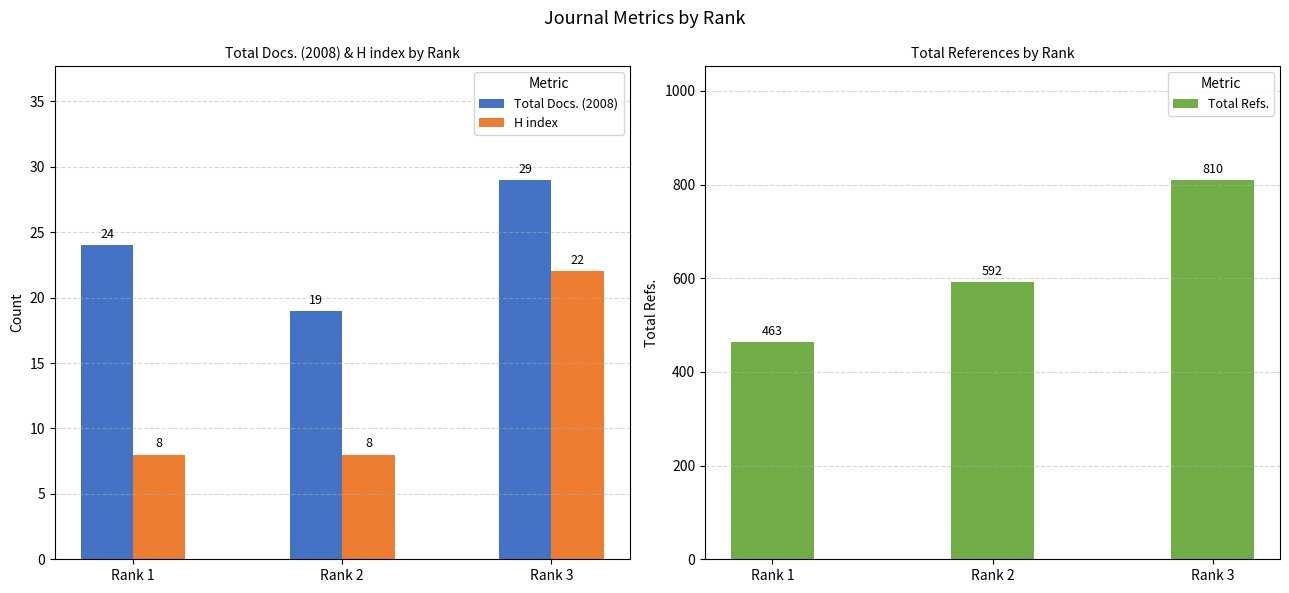

Which category has the highest value in the Total Docs. (2008) series?

Rank 3